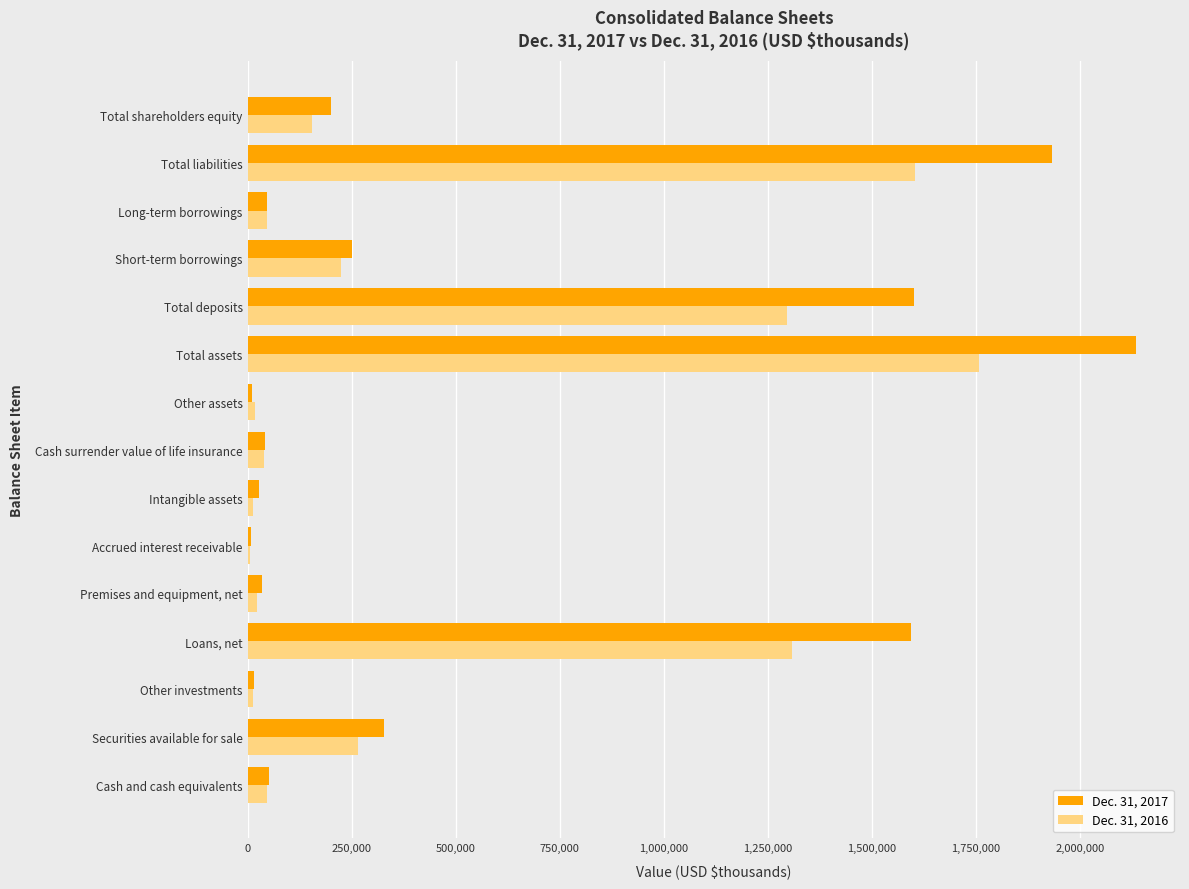

Which label corresponds to the largest value in the chart?

Total assets